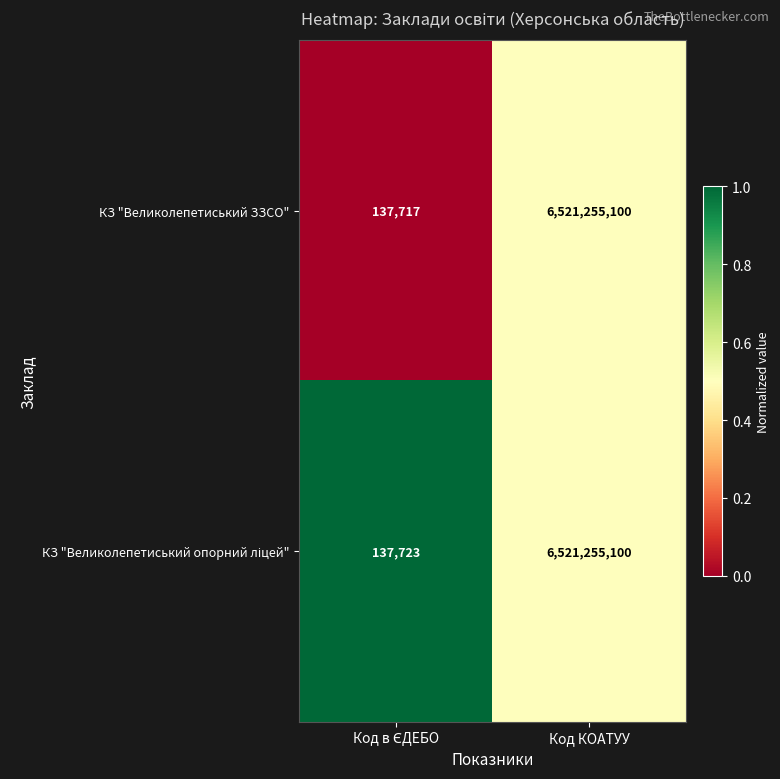

What is the total value across all series at Код КОАТУУ?

13042510200